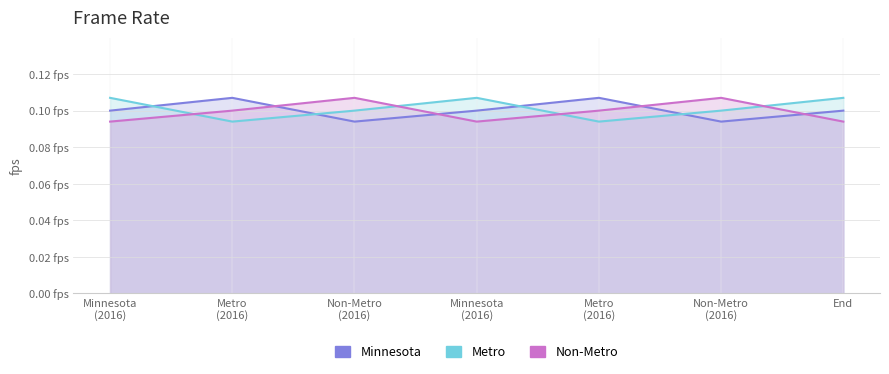

The value of Non-Metro at End is 0.1. True or false?

True